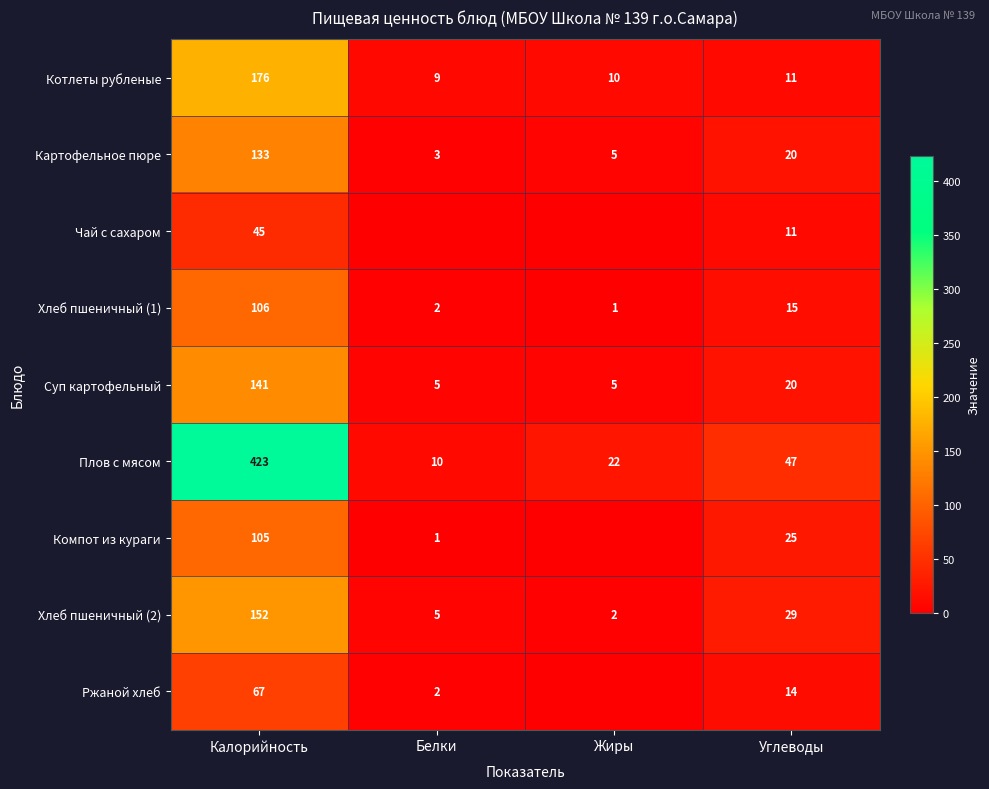

What is the minimum value for Хлеб пшеничный (1)?

1